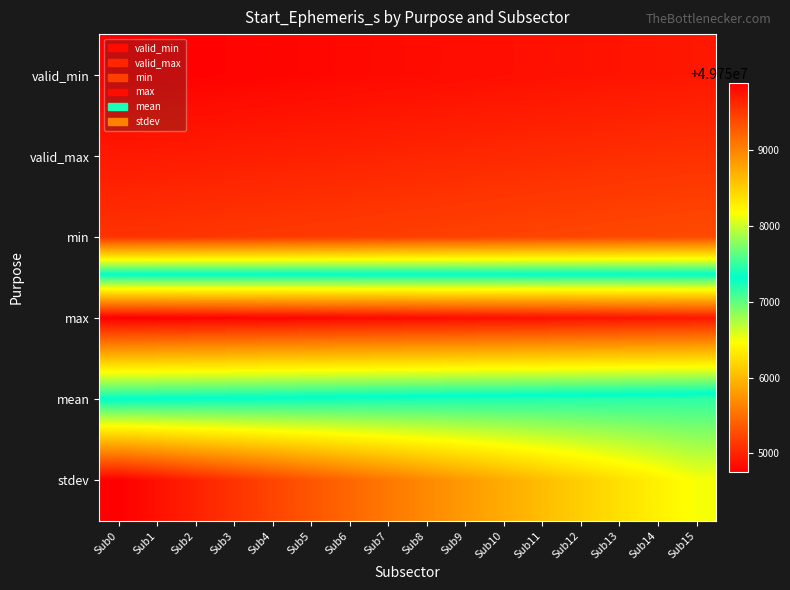

Reading left to right, list all the values displayed in this chart.

valid_min: Sub0=49754753.7	Sub1=49754764.4	Sub2=49754775.2	Sub3=49754786.0	Sub4=49754796.8	Sub5=49754807.6	Sub6=49754818.3	Sub7=49754829.1	Sub8=49754839.9	Sub9=49754850.7	Sub10=49754861.5	Sub11=49754872.2	Sub12=49754883.0	Sub13=49754893.8	Sub14=49754904.6	Sub15=49754915.4
valid_max: Sub0=49754925.7	Sub1=49754936.4	Sub2=49754947.2	Sub3=49754958.0	Sub4=49754968.8	Sub5=49754979.6	Sub6=49754990.3	Sub7=49755001.1	Sub8=49755011.9	Sub9=49755022.7	Sub10=49755033.5	Sub11=49755044.2	Sub12=49755055.0	Sub13=49755065.8	Sub14=49755076.6	Sub15=49755087.4
min: Sub0=49755098.7	Sub1=49755109.4	Sub2=49755120.2	Sub3=49755131.0	Sub4=49755141.8	Sub5=49755152.6	Sub6=49755163.4	Sub7=49755174.2	Sub8=49755185.0	Sub9=49755195.8	Sub10=49755206.6	Sub11=49755217.4	Sub12=49755228.2	Sub13=49755239.0	Sub14=49755249.8	Sub15=49755260.6
max: Sub0=49759894.8	Sub1=49759884.0	Sub2=49759873.2	Sub3=49759862.4	Sub4=49759851.6	Sub5=49759840.8	Sub6=49759830.0	Sub7=49759819.2	Sub8=49759808.4	Sub9=49759797.6	Sub10=49759786.8	Sub11=49759776.0	Sub12=49759765.2	Sub13=49759754.4	Sub14=49759743.6	Sub15=49759732.8
mean: Sub0=49757324.6	Sub1=49757313.8	Sub2=49757303.0	Sub3=49757292.2	Sub4=49757281.4	Sub5=49757270.6	Sub6=49757259.8	Sub7=49757249.0	Sub8=49757238.2	Sub9=49757227.4	Sub10=49757216.6	Sub11=49757205.8	Sub12=49757195.0	Sub13=49757184.2	Sub14=49757173.4	Sub15=49757162.6
stdev: Sub0=49754753.7	Sub1=49754870.0	Sub2=49754986.0	Sub3=49755102.0	Sub4=49755218.0	Sub5=49755334.0	Sub6=49755450.0	Sub7=49755566.0	Sub8=49755682.0	Sub9=49755798.0	Sub10=49755914.0	Sub11=49756030.0	Sub12=49756146.0	Sub13=49756262.0	Sub14=49756378.0	Sub15=49756494.0